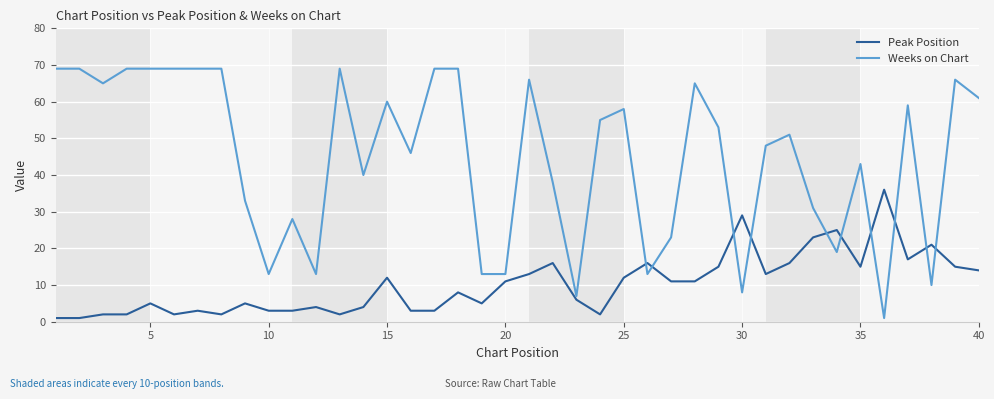

Rank the series by their maximum value, from lowest to highest.

Peak Position, Weeks on Chart